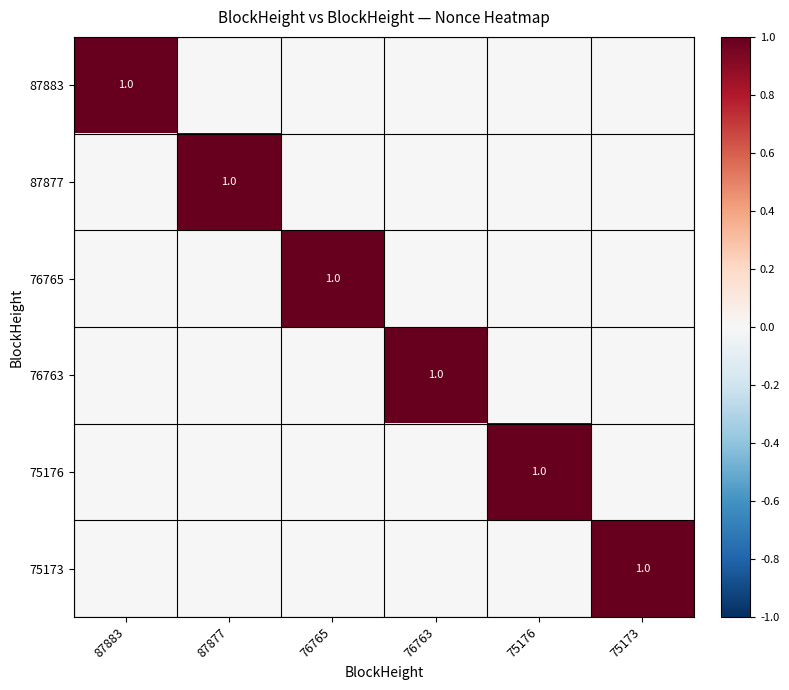

Is it true that 75173 equals 0 at 87877?

True